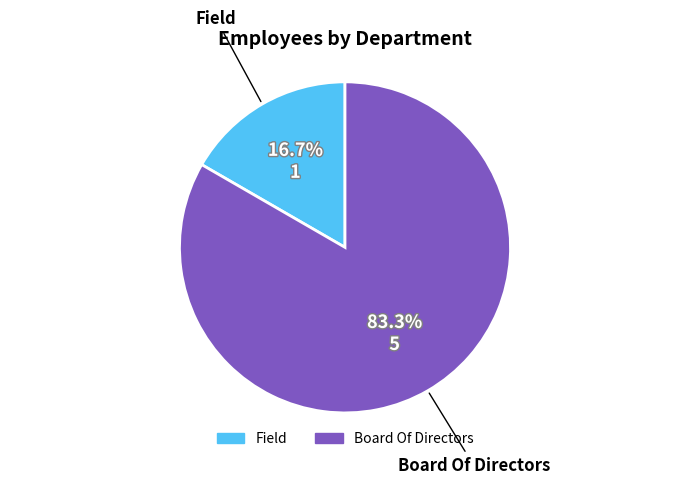

True or false: Board Of Directors accounts for 83% of the total.

True